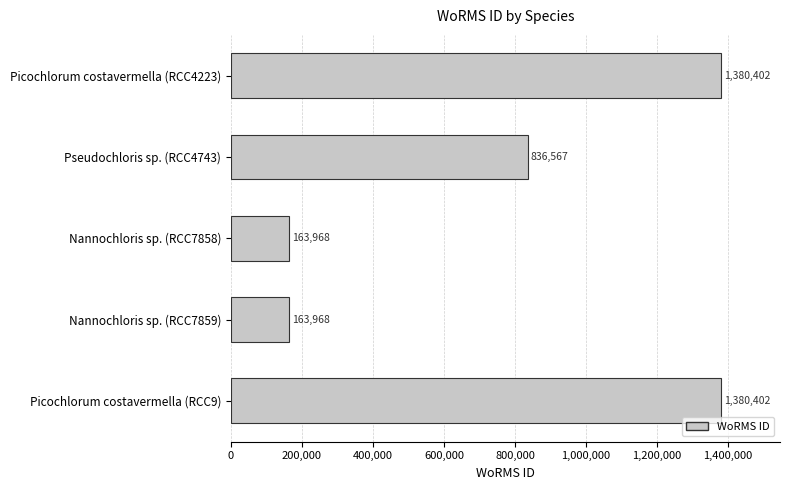

Count the values in the range 163968 to 1380402.

5